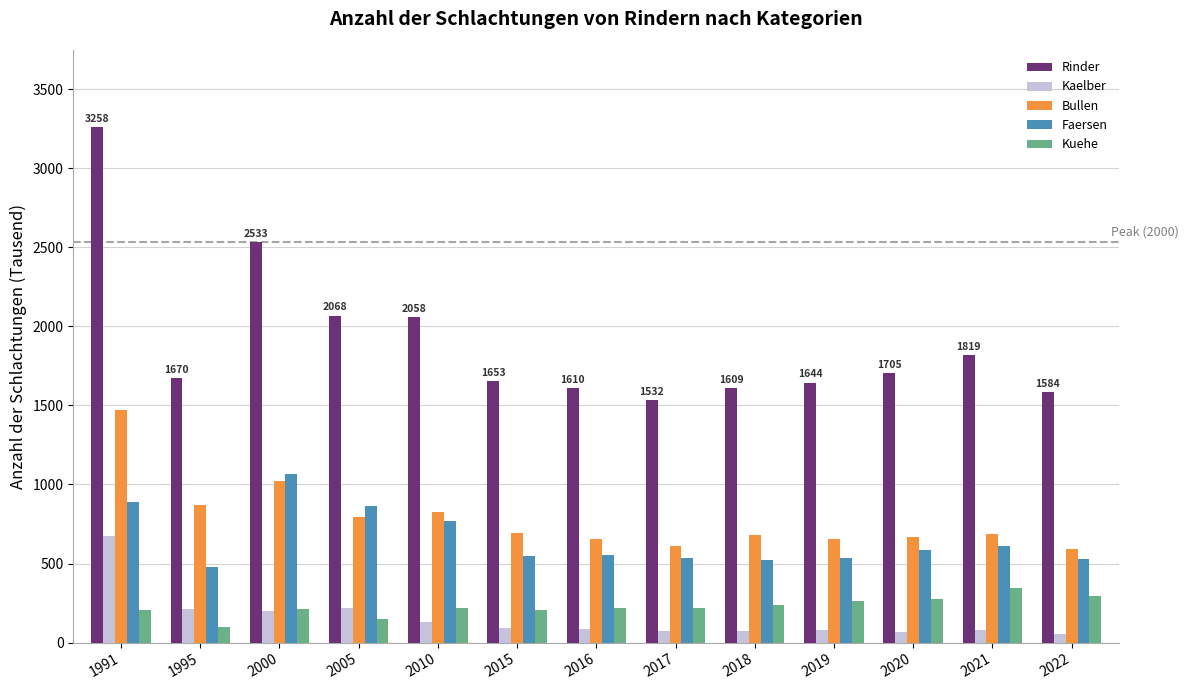

Is the value of Kaelber at 2019 greater than the value of Bullen at 2019?

No